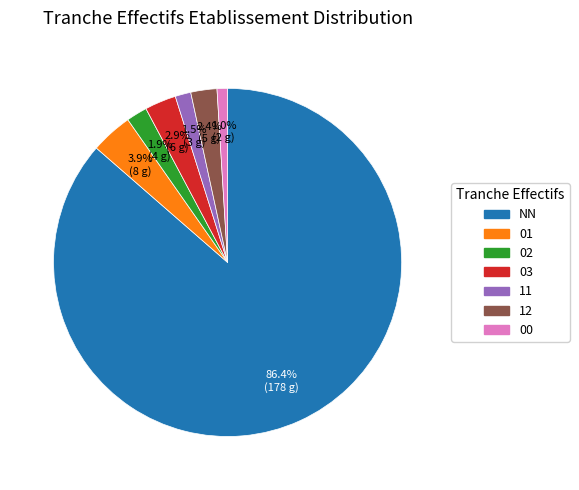

Is there any slice that represents more than half of the pie?

Yes